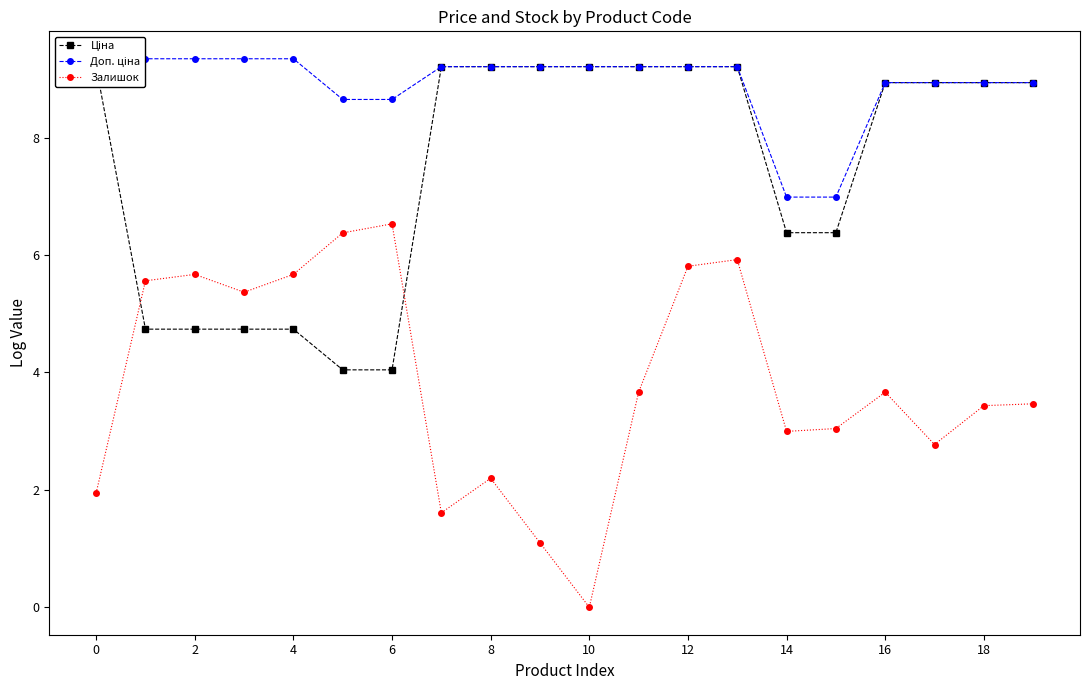

True or false: Залишок has a value of 1.9 at 14.

False